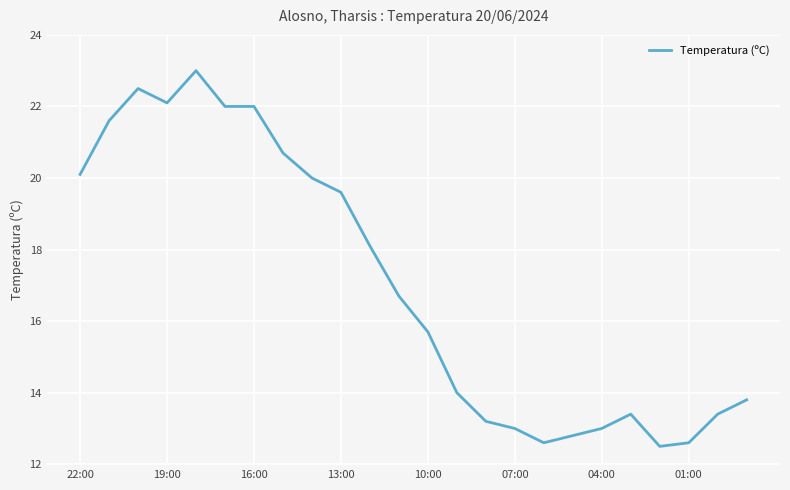

What is the minimum value shown in the chart?

12.5